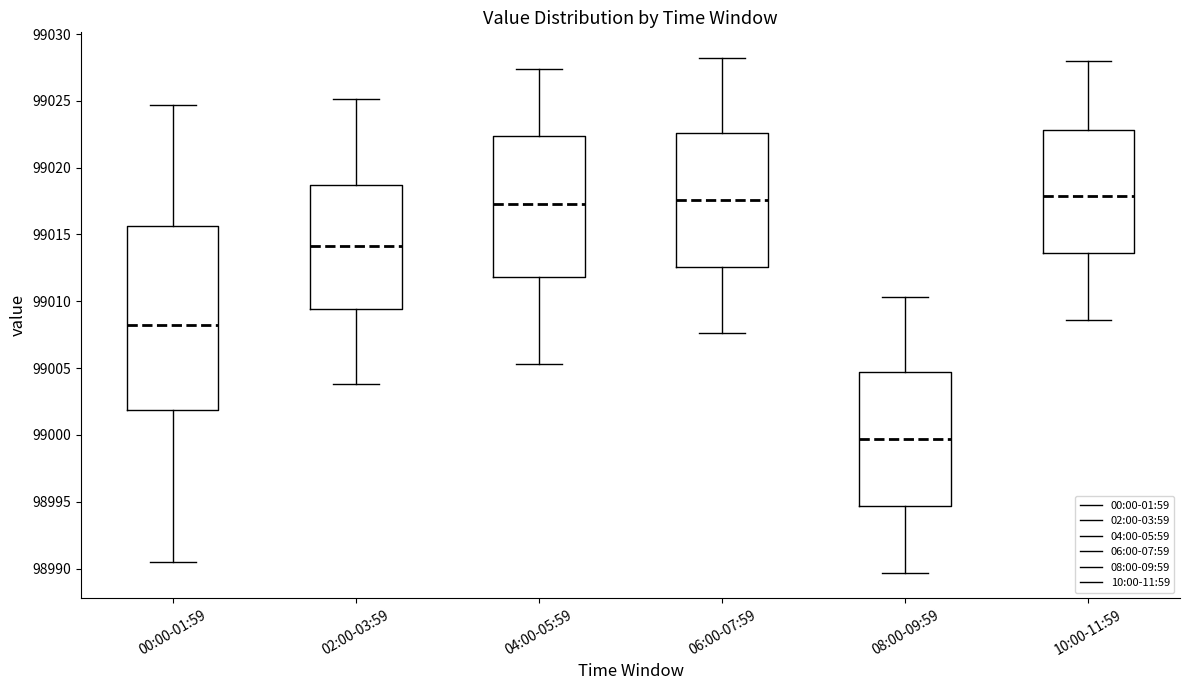

Where does the lower whisker of the box for 08:00-09:59 end on the y-axis? The values are not printed on the chart, so give them approximately, as read against the axis.

98989.5